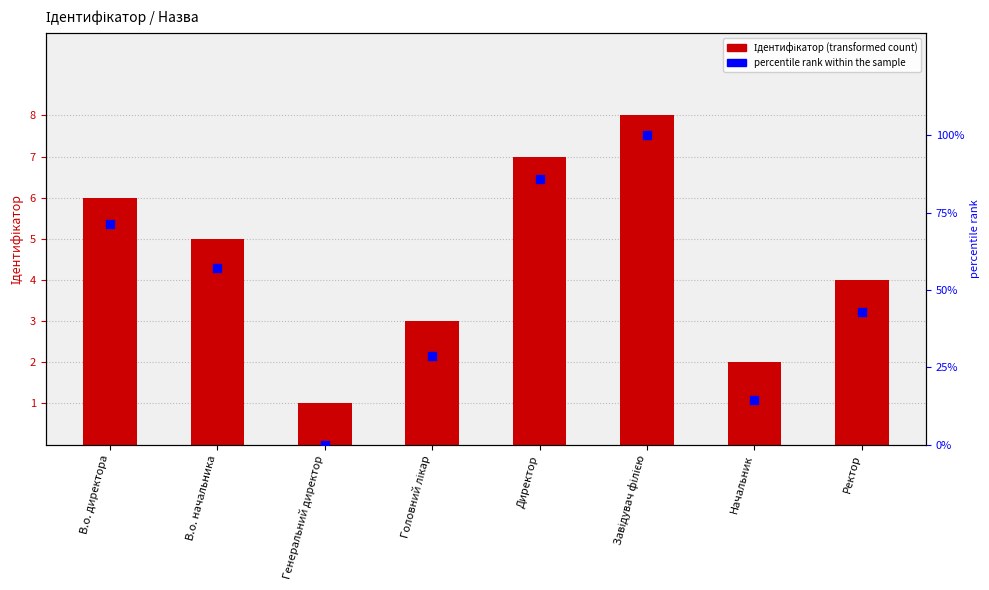

What is the total value across all series at Директор?

92.7